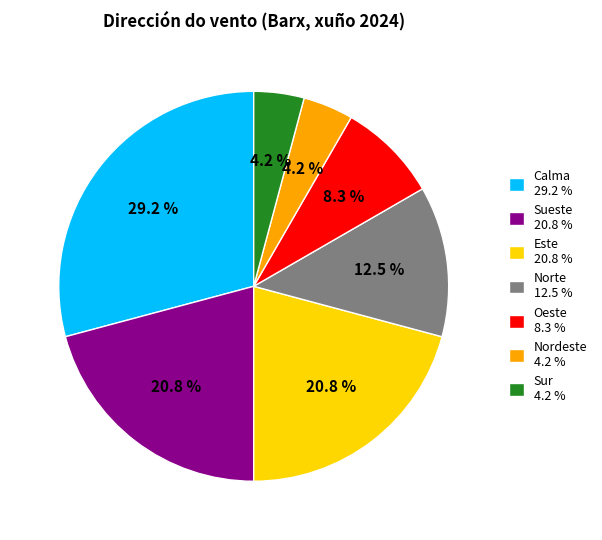

How many segments does this pie chart have?

7